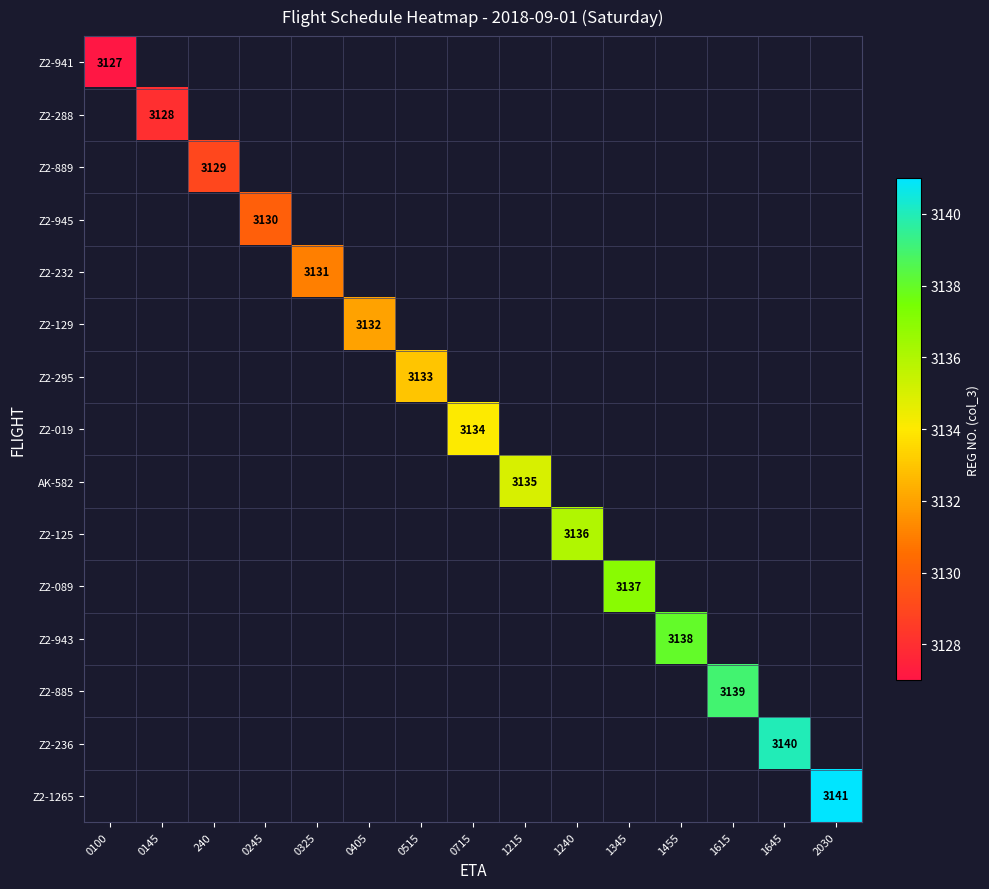

The value of Z2-019 at 0715 is 3134. True or false?

True